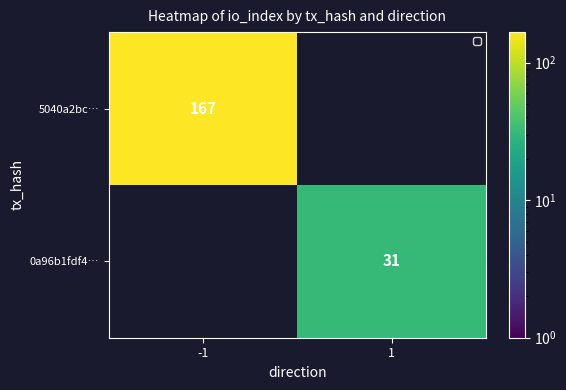

Is it true that 5040a2bc… equals 97 at -1?

False